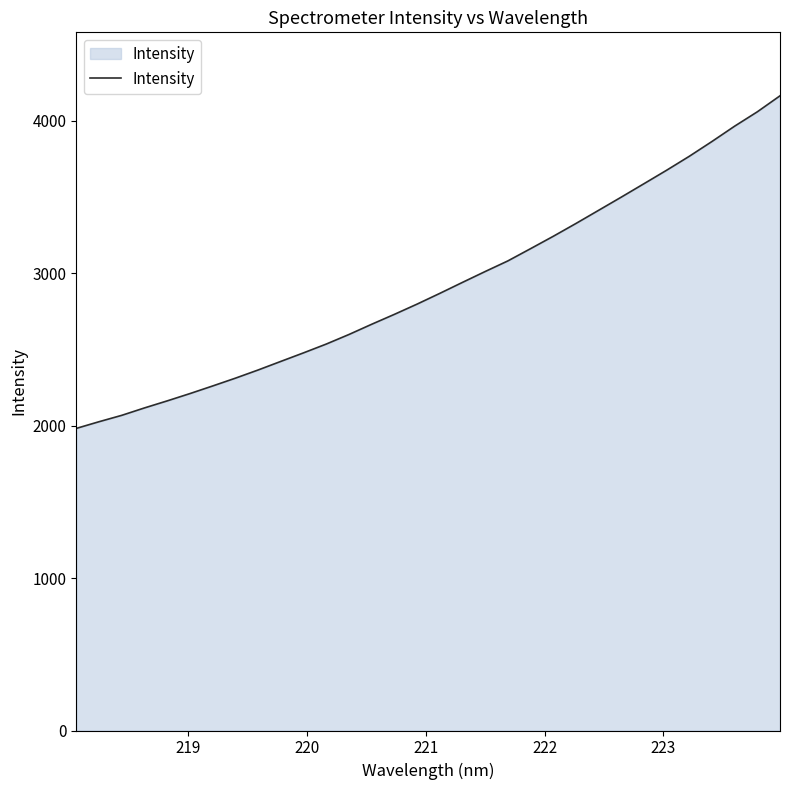

What is the sum of all values?

93332.9